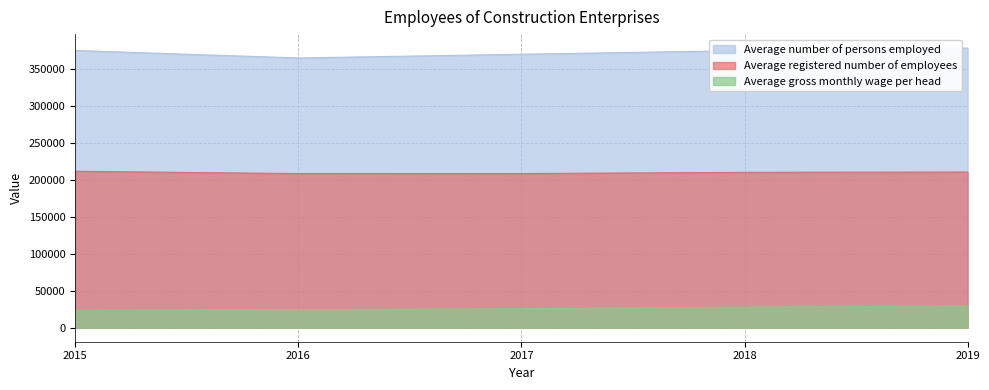

At 2018, list the series in order from smallest to largest.

Average gross monthly wage per head, Average registered number of employees, Average number of persons employed